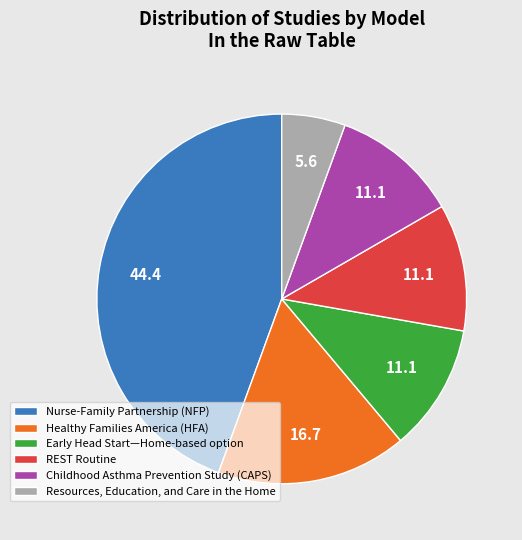

Between Resources, Education, and Care in the Home and Nurse-Family Partnership (NFP), which is larger?

Nurse-Family Partnership (NFP)